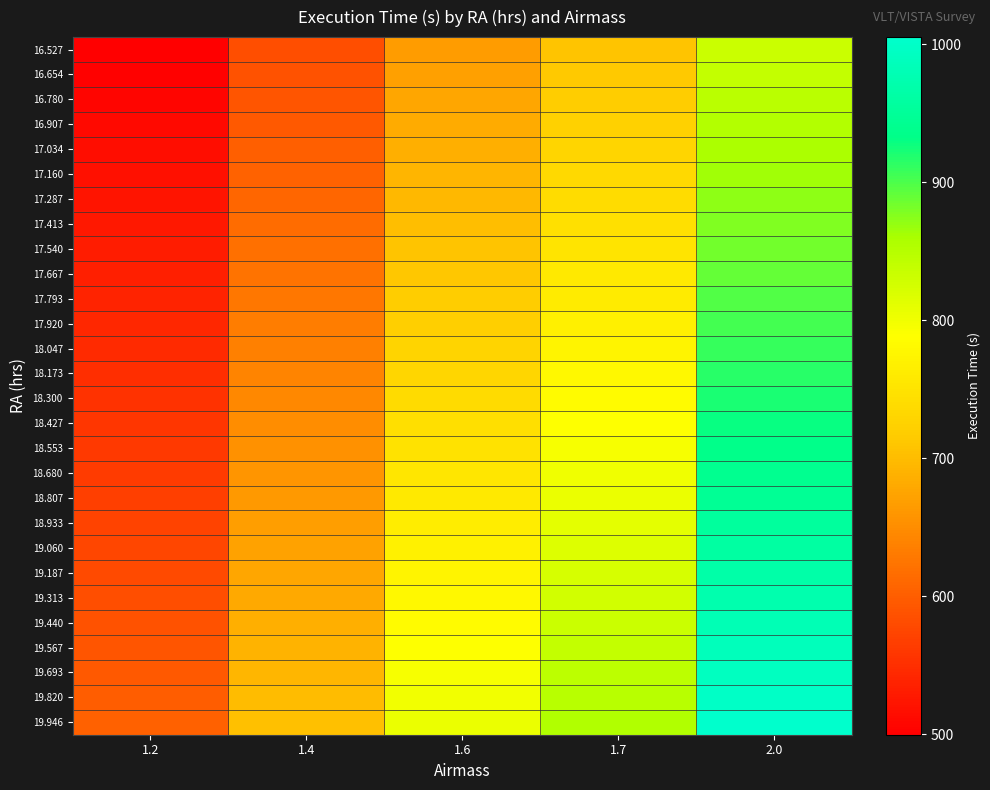

Count the number of data series in this chart.

28